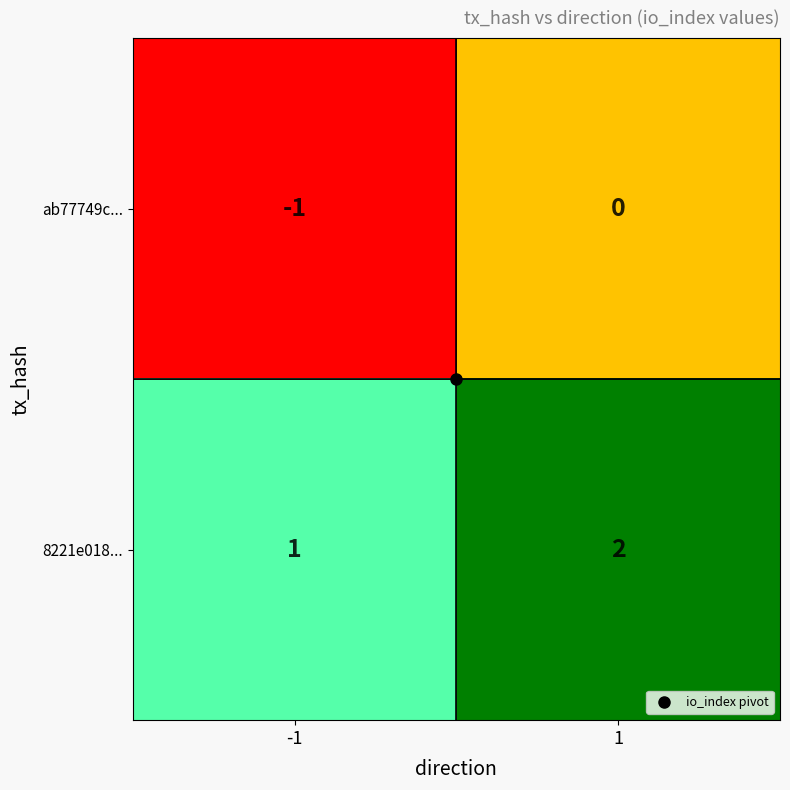

True or false: ab77749c... has a value of -1 at 1.

False